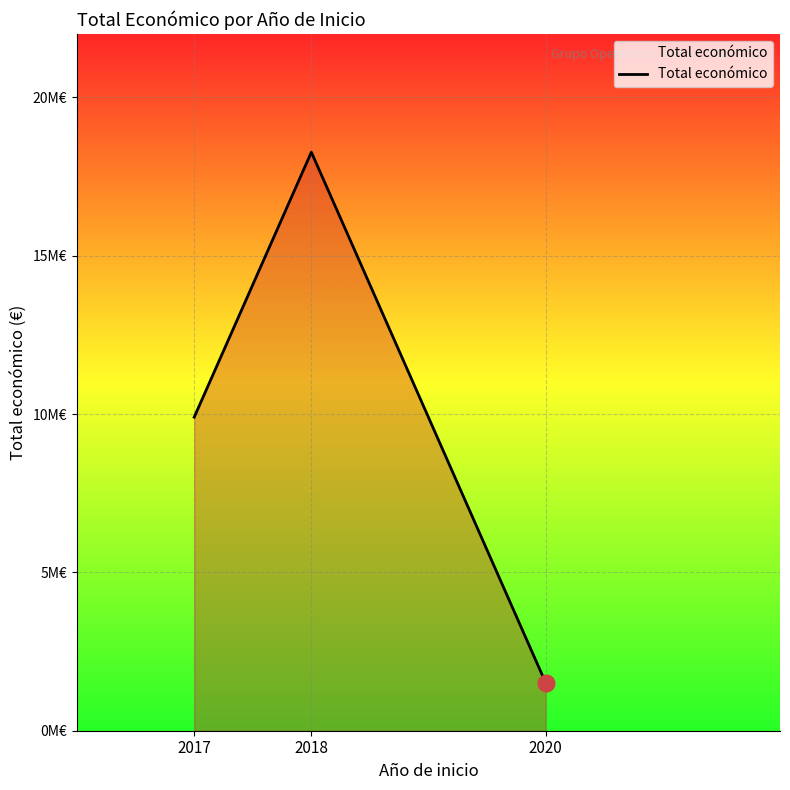

Is this an area chart (filled region under the line)?

Yes